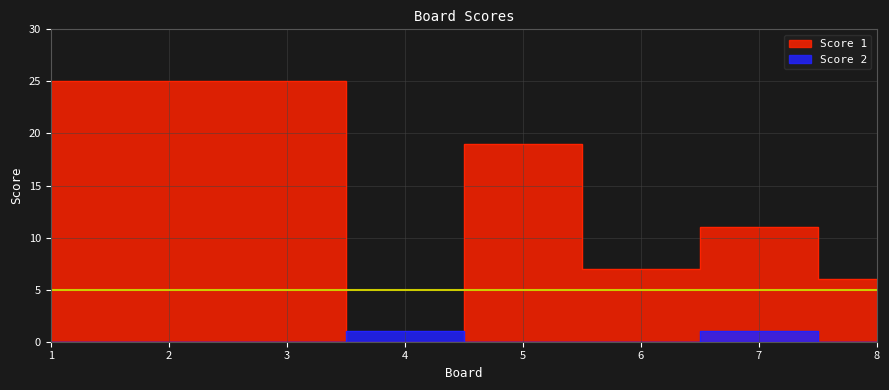

True or false: Score 1 and Score 2 intersect in this chart.

True